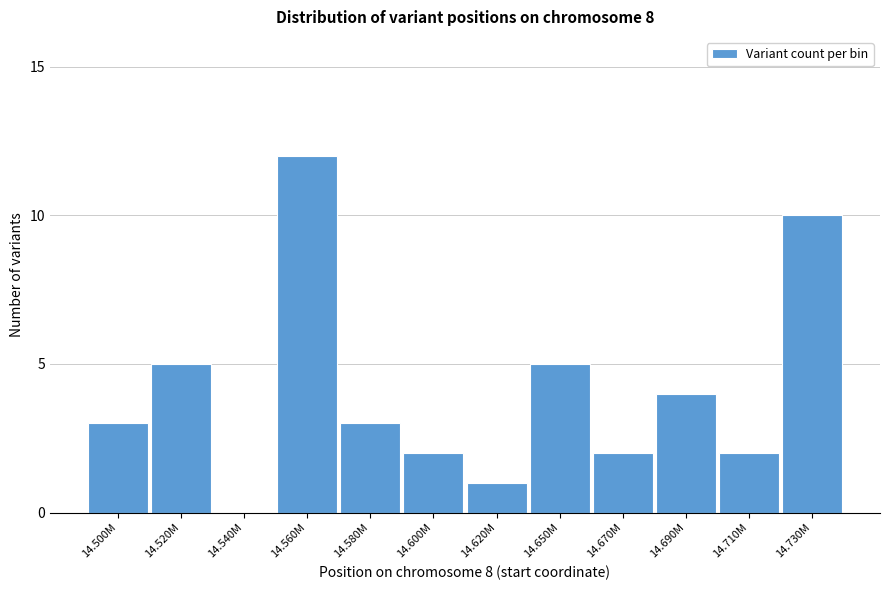

Reading left to right, list all the values displayed in this chart.

14.500M=3	14.520M=5	14.540M=0	14.560M=12	14.580M=3	14.600M=2	14.620M=1	14.650M=5	14.670M=2	14.690M=4	14.710M=2	14.730M=10